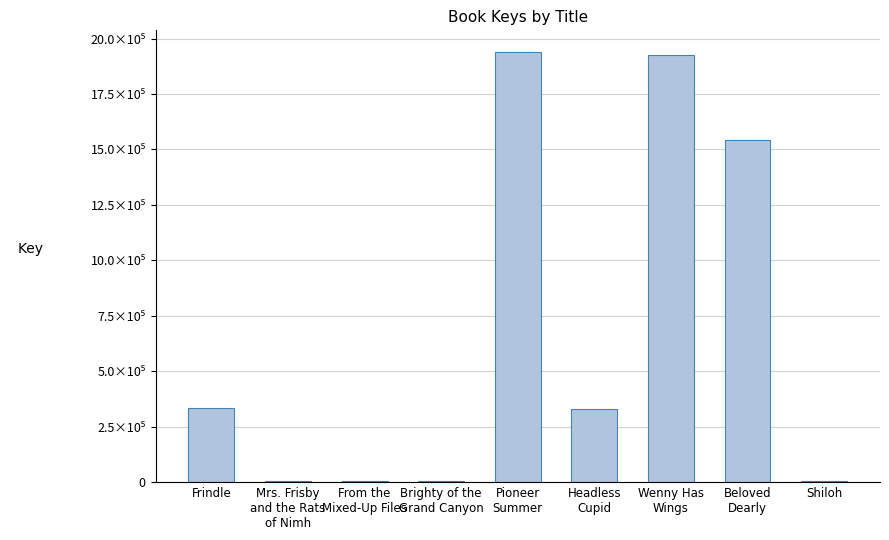

Are the bars horizontal?

No